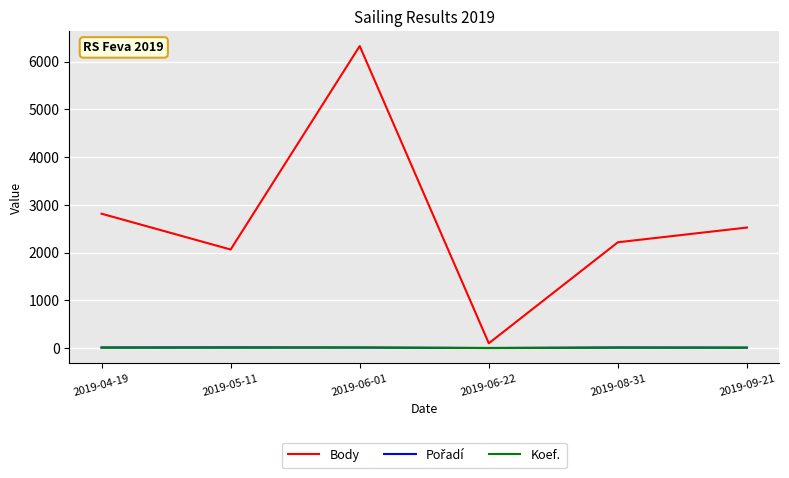

Is the value of Body at 2019-06-01 greater than the value of Koef. at 2019-06-22?

Yes